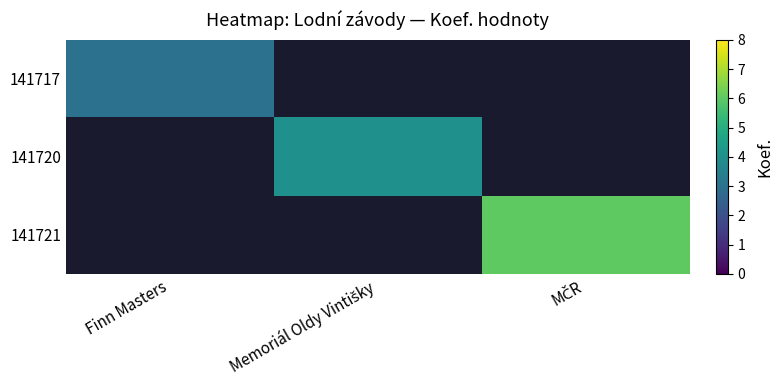

What is the maximum value for 141717?

3.0